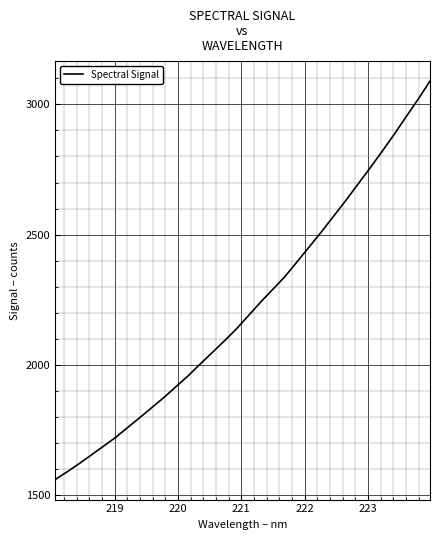

What is the minimum value shown in the chart?

1558.5